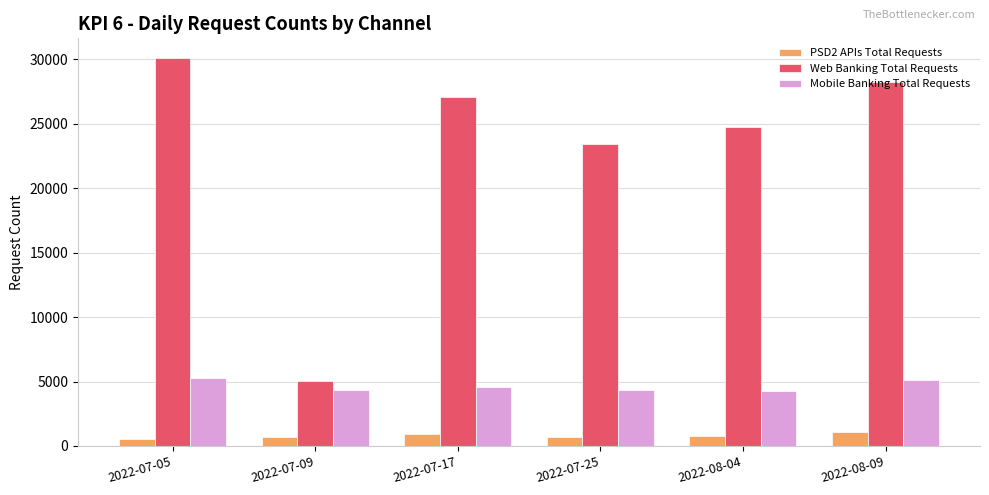

At 2022-08-09, list the series in order from smallest to largest.

PSD2 APIs Total Requests, Mobile Banking Total Requests, Web Banking Total Requests